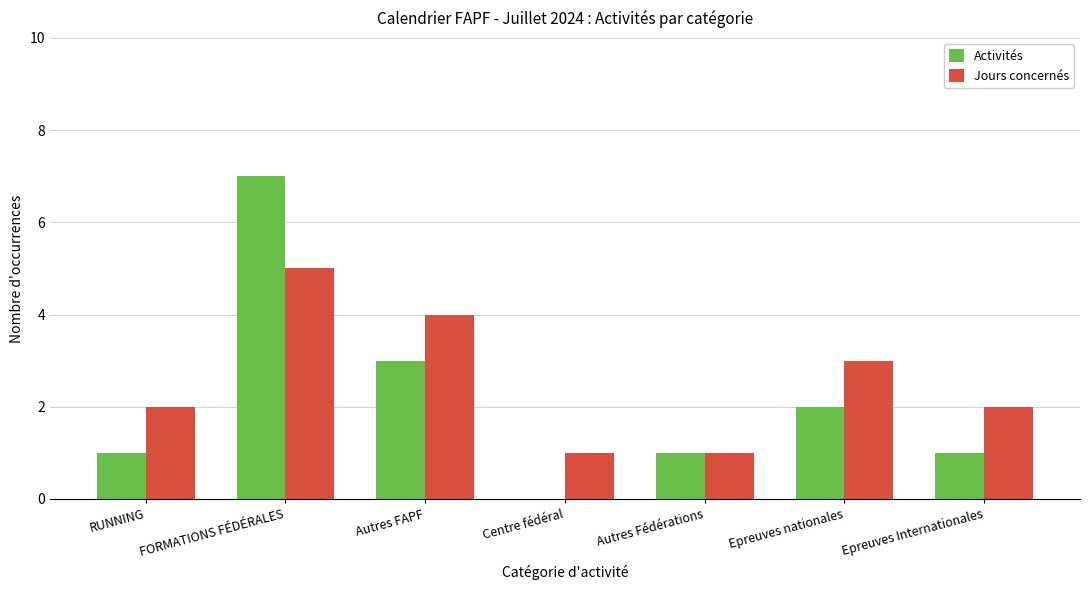

Count the number of categories in the chart.

7